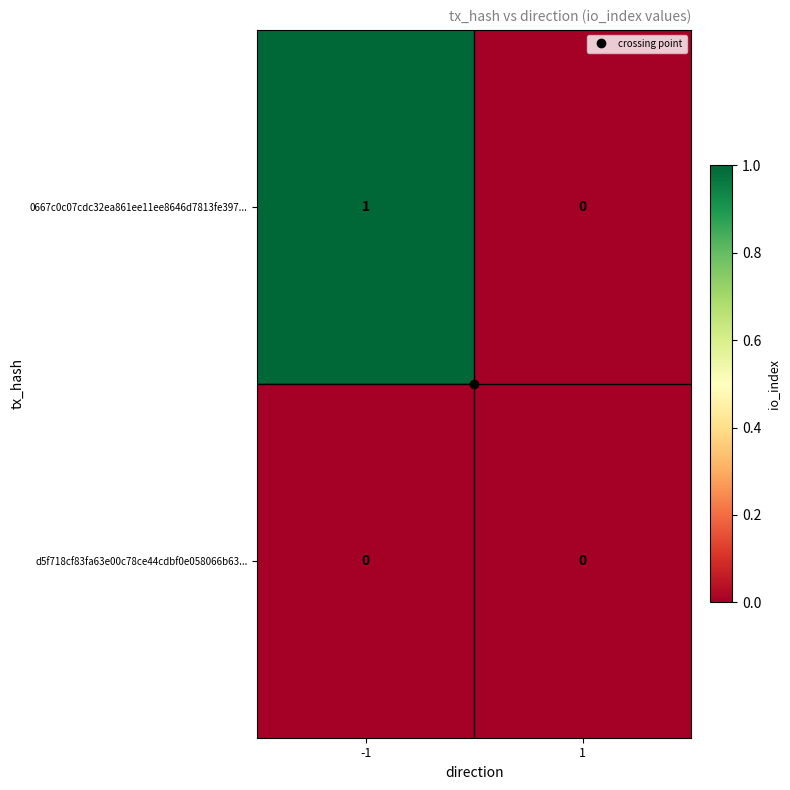

Which series has the largest range (max minus min)?

0667c0c07cdc32ea861ee11ee8646d7813fe397...